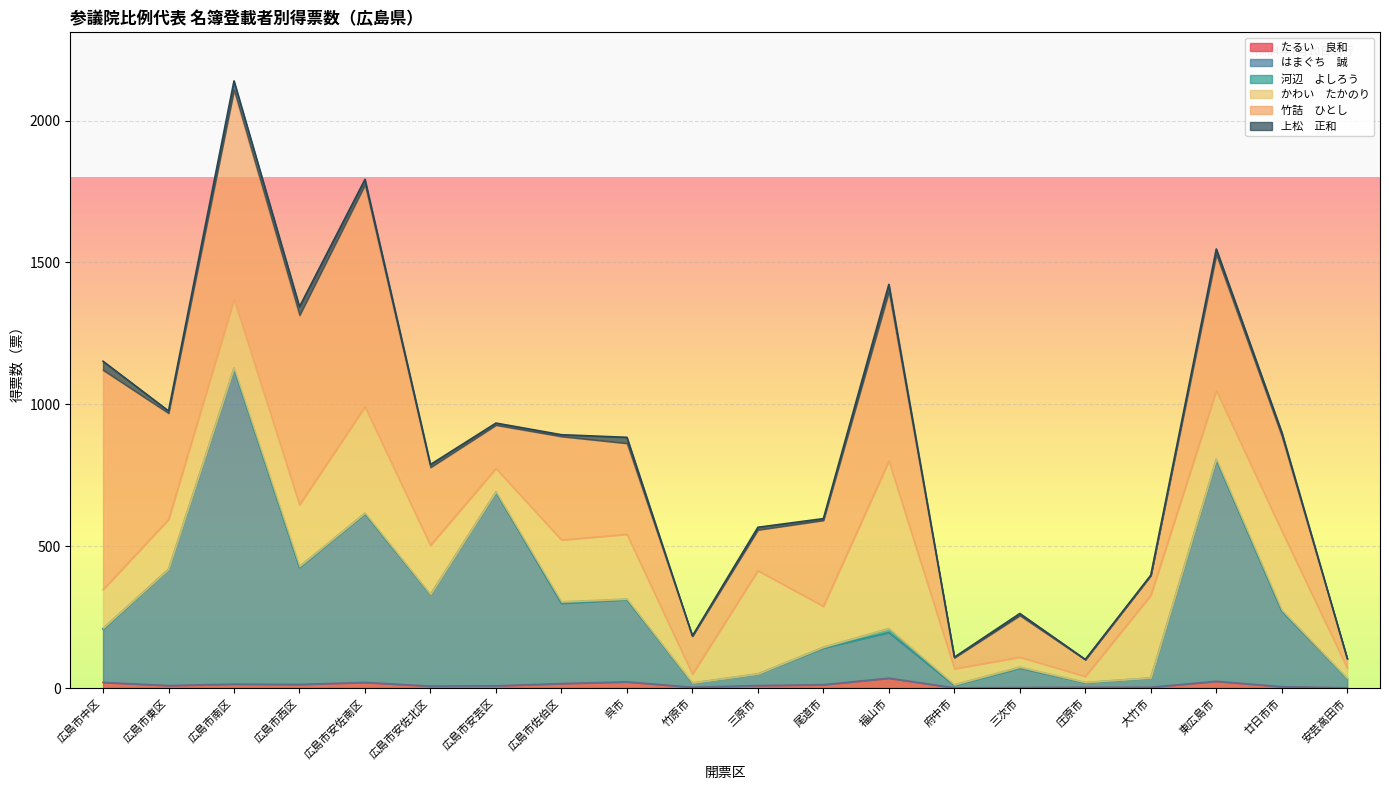

How many distinct data groups are displayed?

6